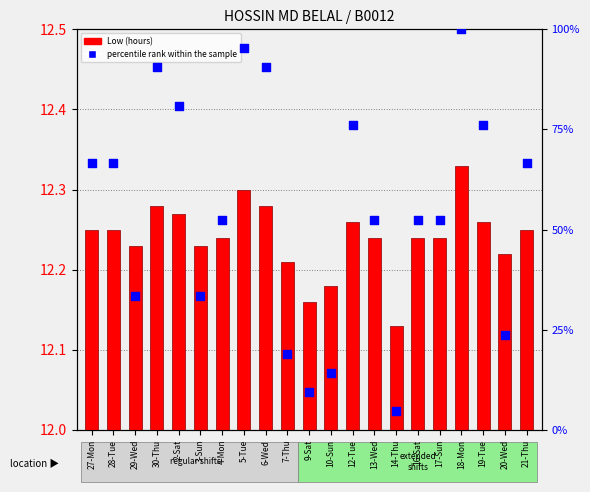

At which category is the sum across all series the highest?

18-Mon